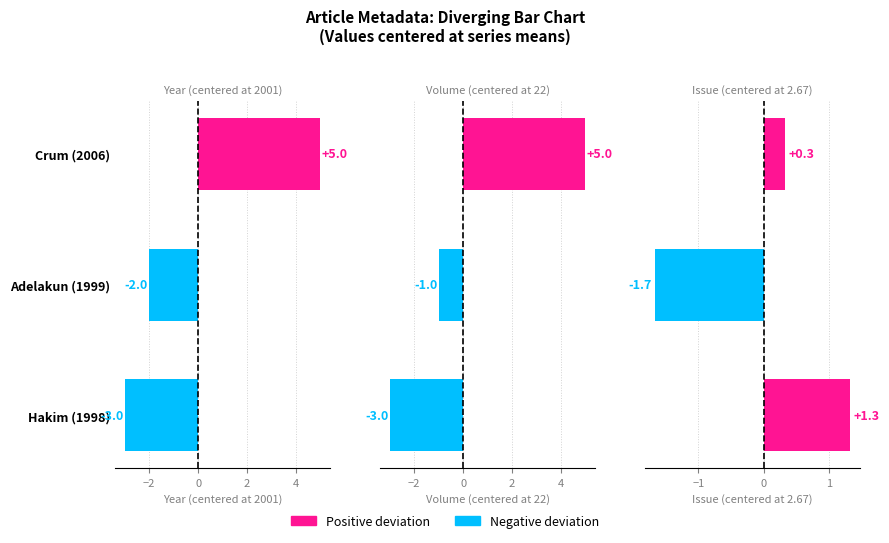

At how many categories does at least one series exceed 1?

2